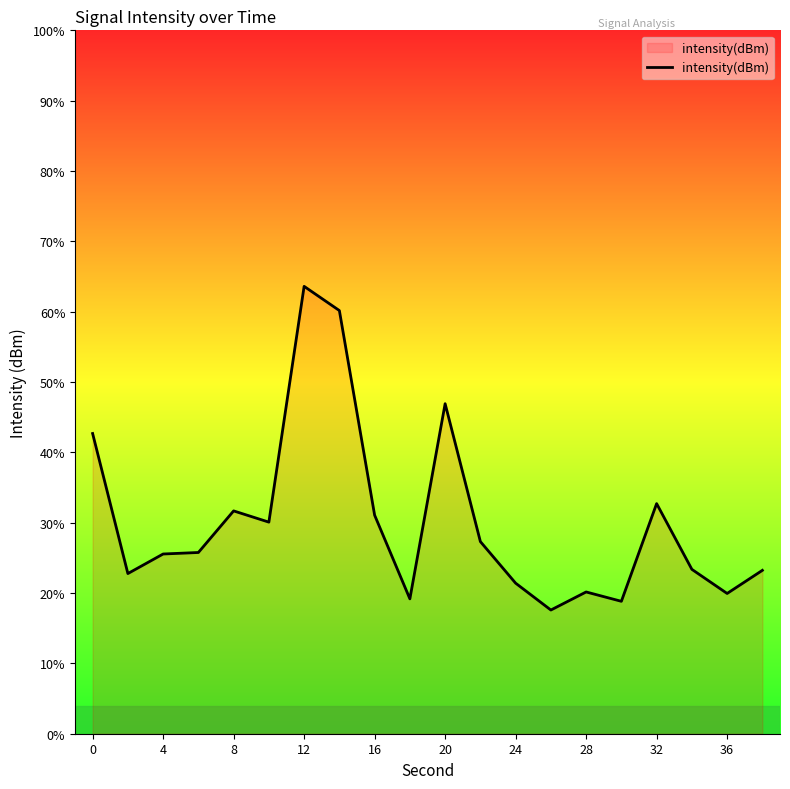

What is the difference between the maximum and minimum values?

46.0